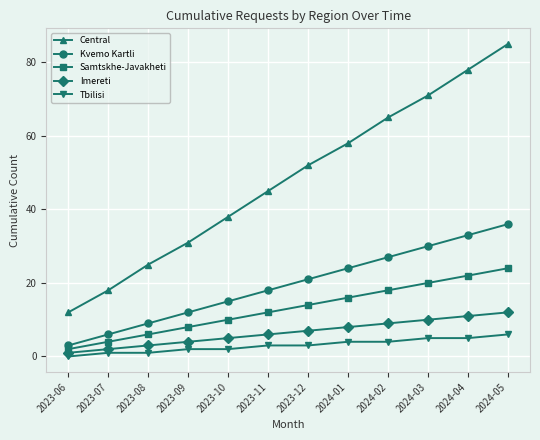

True or false: Samtskhe-Javakheti has more than 2 interior local peaks.

False